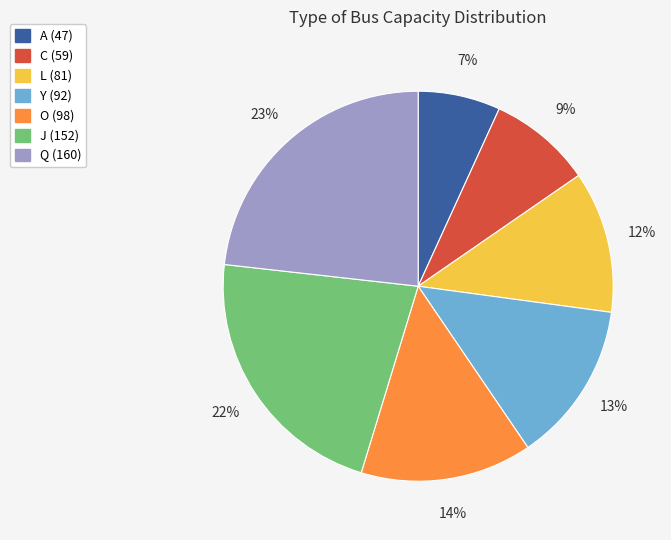

To the nearest percent, what percentage of the pie is A?

7%